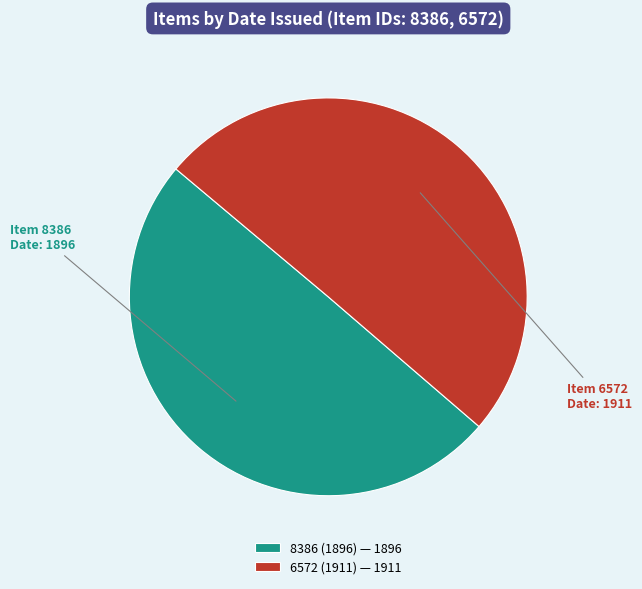

Do 8386 (1896) and 6572 (1911) together represent more than half of the pie?

Yes